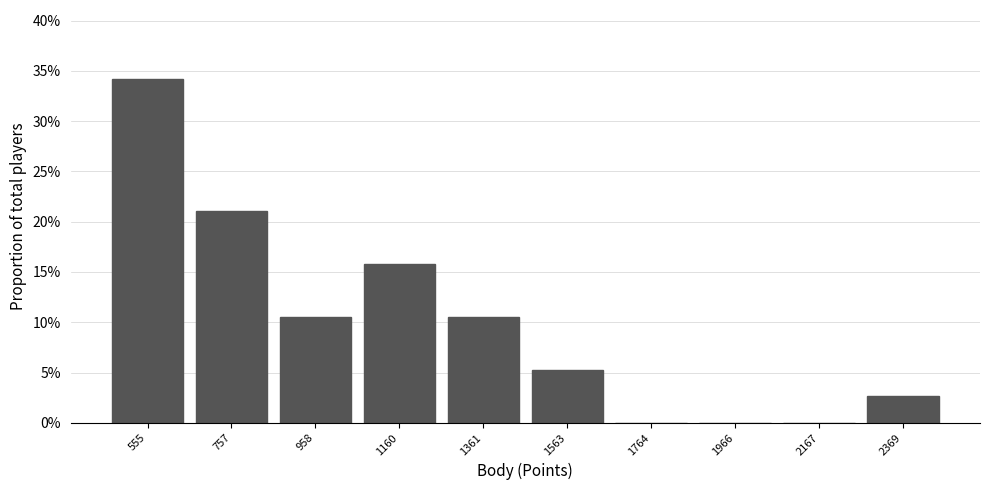

Reading left to right, transcribe this chart: for each bar, give the range it covers on the x-axis and its height. Neither the bar edges nor the heights are printed on the chart, so give them approximately, as read against the axes.

450 to 650: 34.0
650 to 850: 21.0
850 to 1050: 10.5
1050 to 1250: 16.0
1250 to 1450: 10.5
1450 to 1650: 5.5
1650 to 1850: 0
1850 to 2050: 0
2050 to 2250: 0
2250 to 2450: 2.5